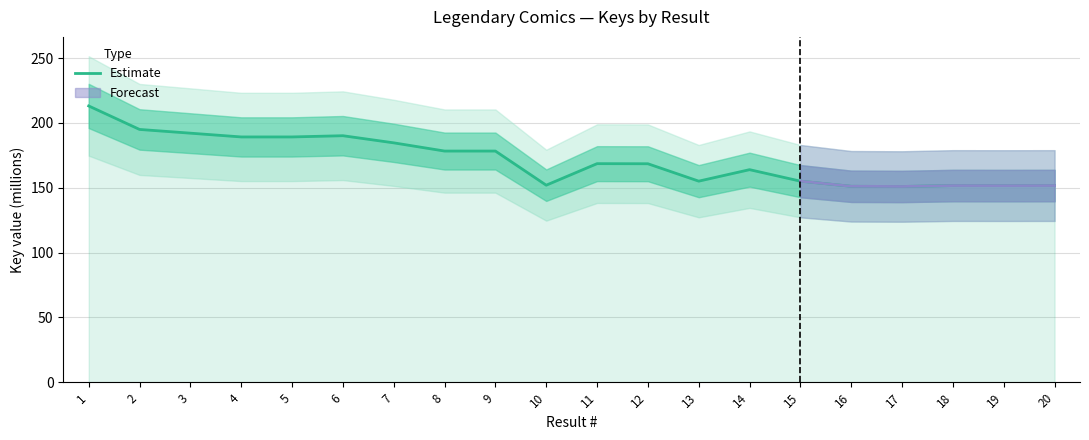

What is the difference between the second highest and second lowest values?

43.9